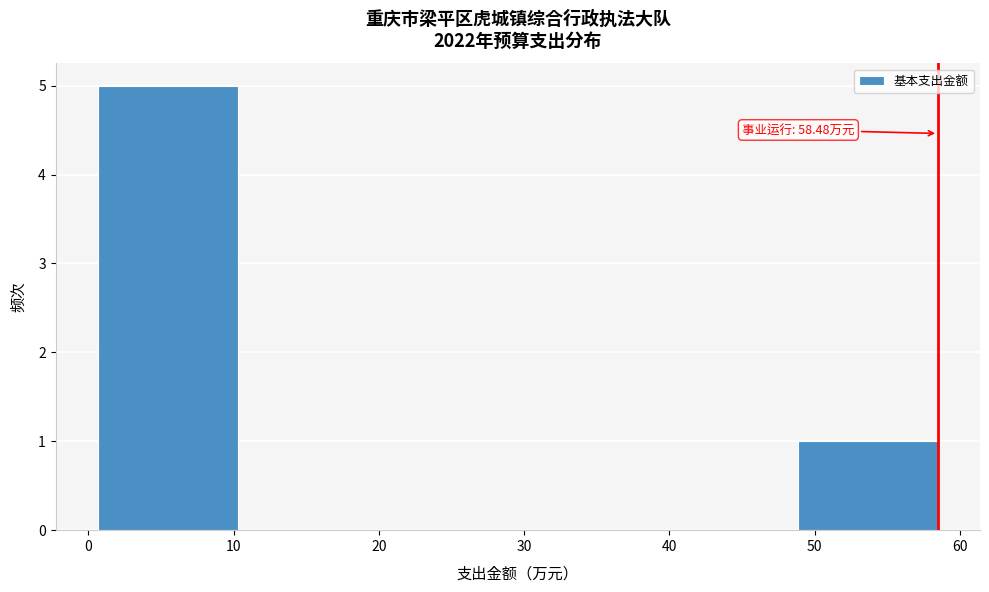

Which range on the x-axis has the tallest bar?

1 to 10